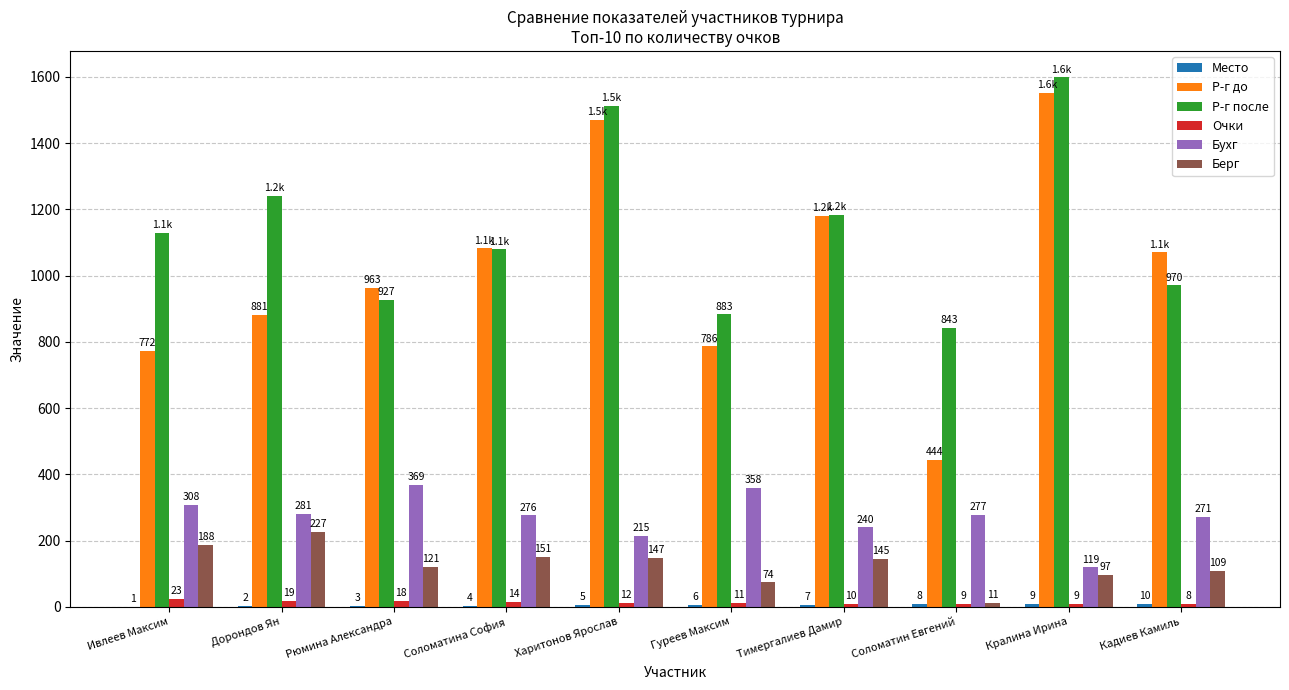

What is the total value across all series at Кадиев Камиль?

2438